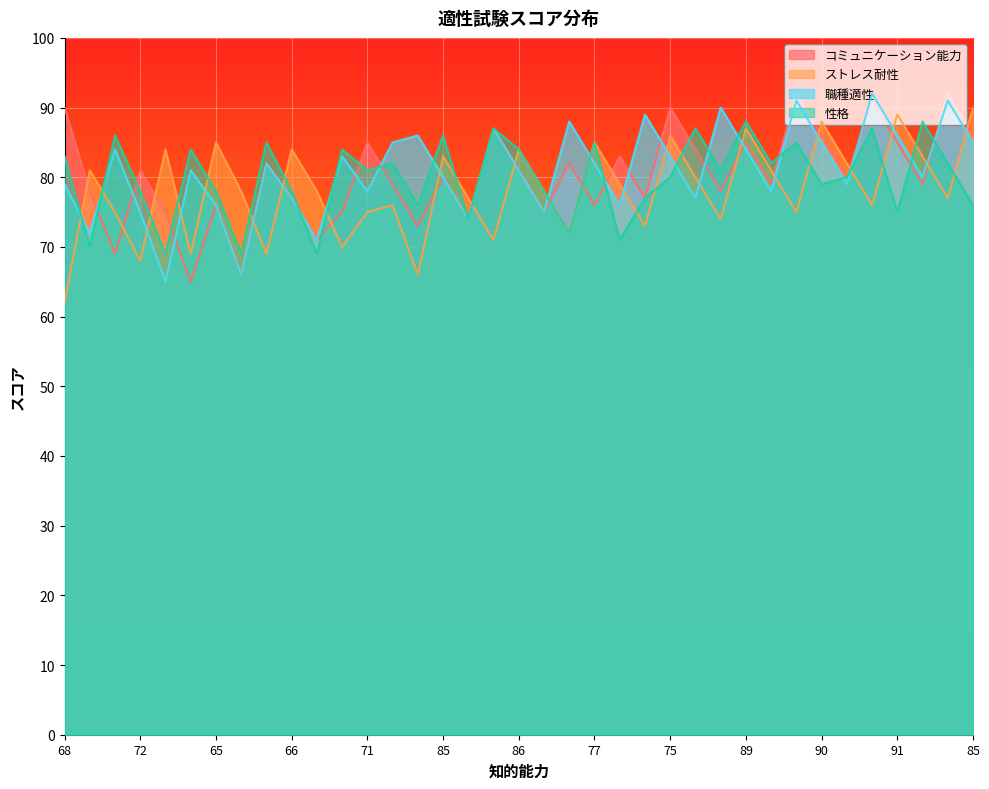

Reading right to left, transcribe all the data shown in this chart.

コミュニケーション能力: 86	92	79	85	91	80	86	92	79	85	78	84	90	77	83	76	82	75	81	87	74	80	73	79	85	75	71	77	82	66	76	65	75	81	69	78	90
ストレス耐性: 90	77	83	89	76	82	88	75	81	87	74	80	86	73	79	85	72	78	84	71	77	83	66	76	75	70	78	84	69	78	85	69	84	68	75	81	62
職種適性: 85	91	80	86	92	79	85	91	78	84	90	77	83	89	76	82	88	75	81	87	74	80	86	85	78	83	71	77	82	66	76	81	65	75	84	72	79
性格: 76	82	88	75	87	80	79	85	82	88	81	87	80	77	71	85	72	78	84	87	74	86	76	82	81	84	69	78	85	69	78	84	69	78	86	70	83